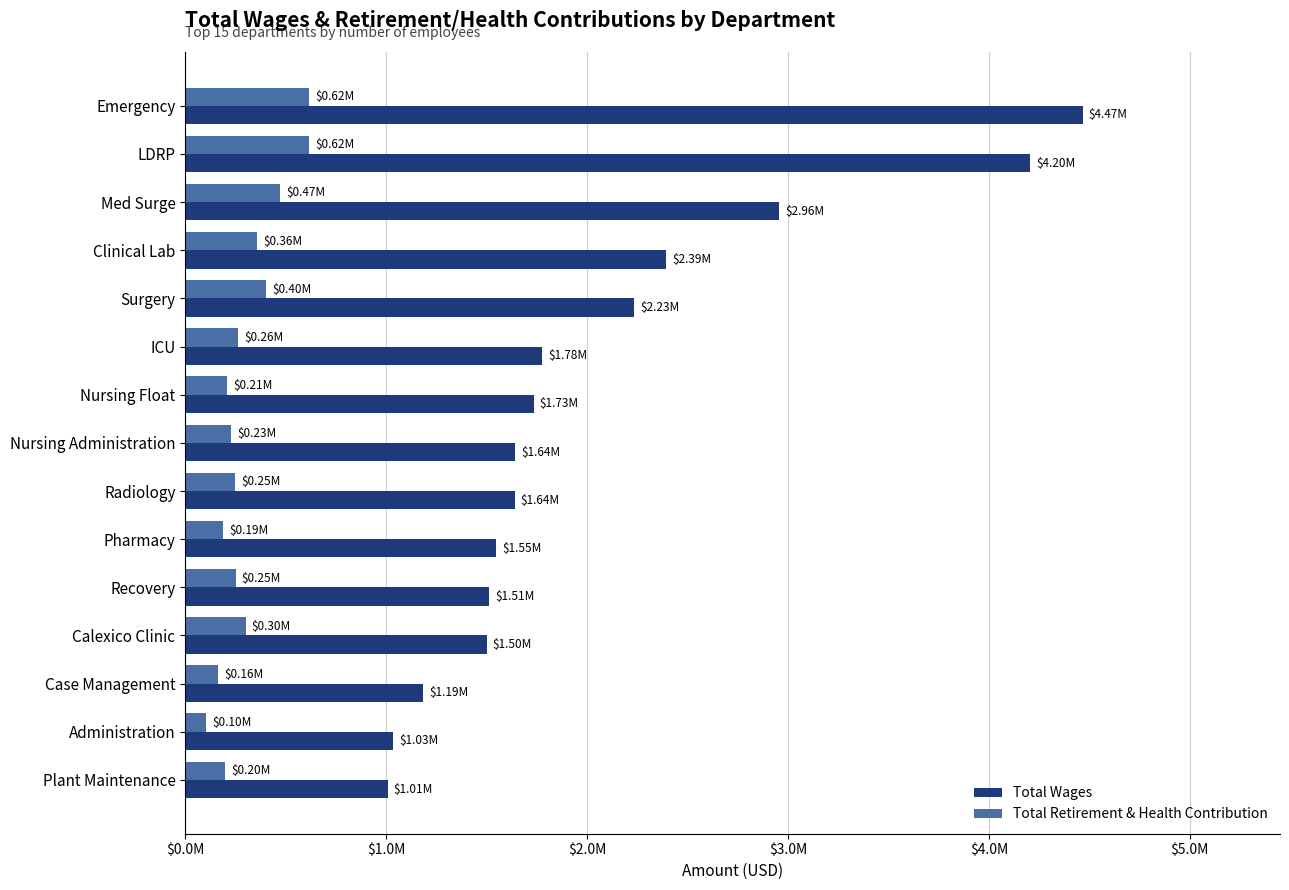

At which category does the chart reach its minimum across all series?

Administration